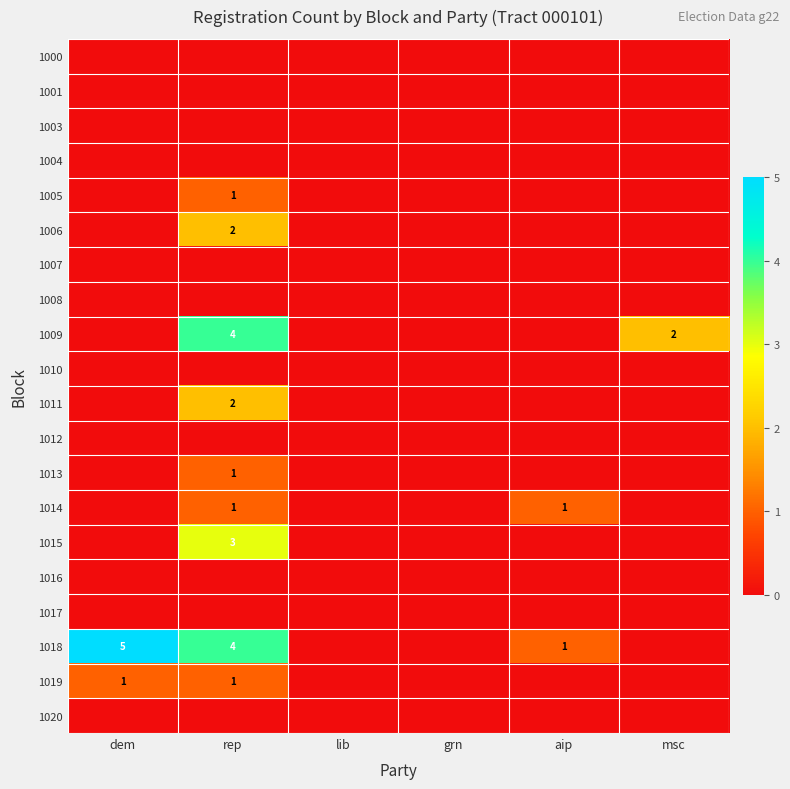

The 1009 series shows 6 at rep. True or false?

False